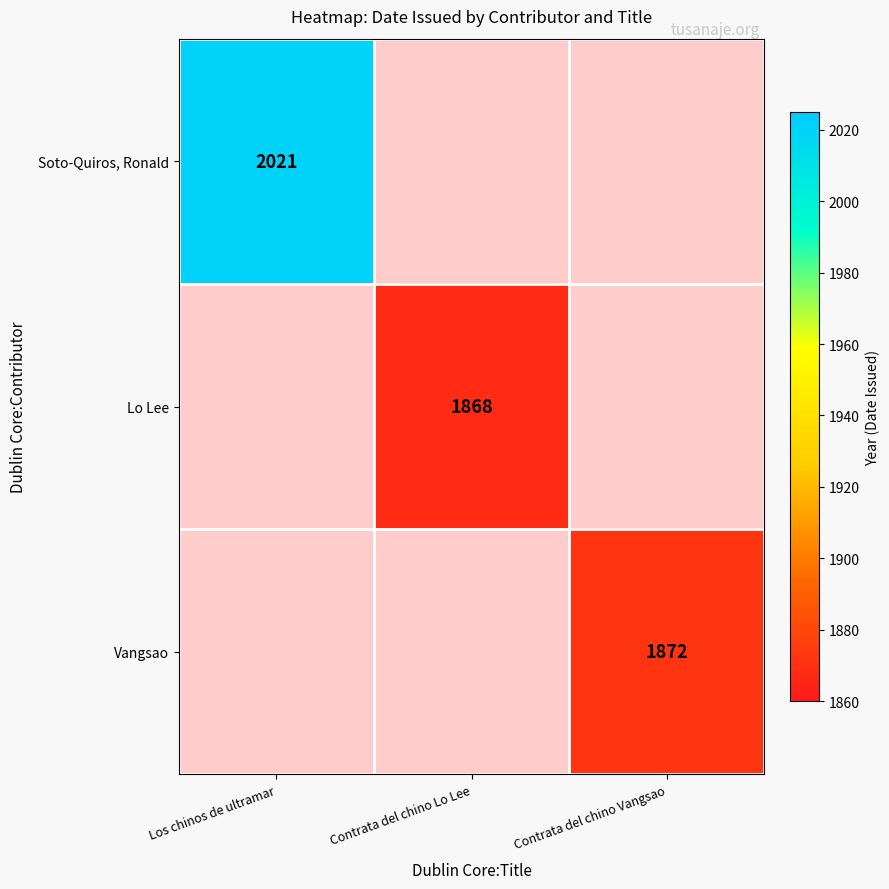

At how many categories does at least one series exceed 2007?

1